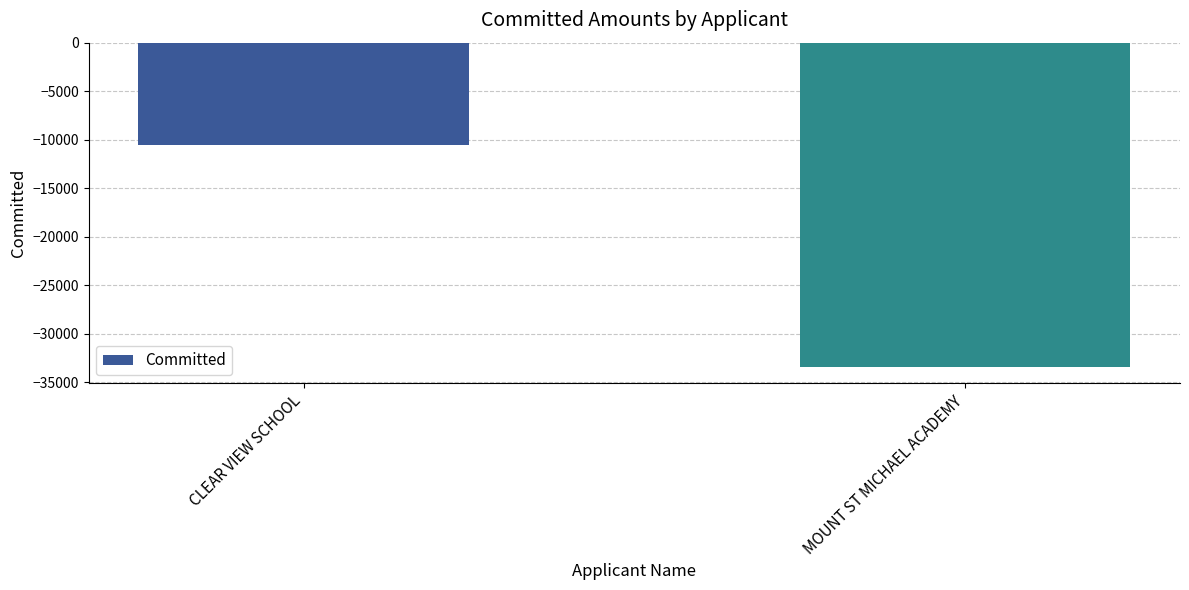

What is the average value?

-22021